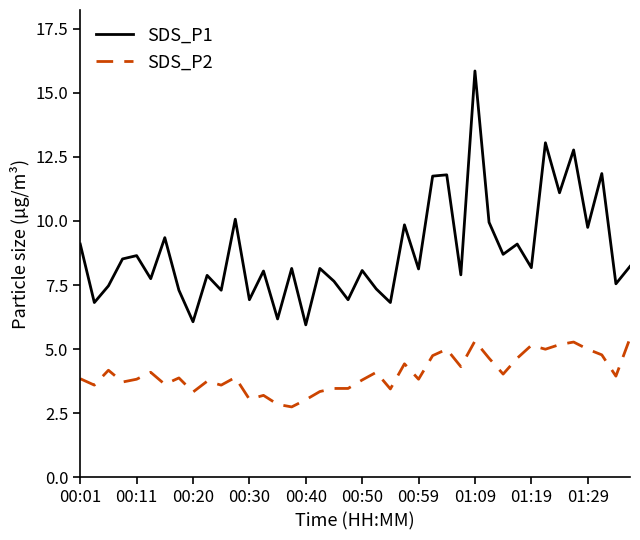

Rank the series by their maximum value, from highest to lowest.

SDS_P1, SDS_P2